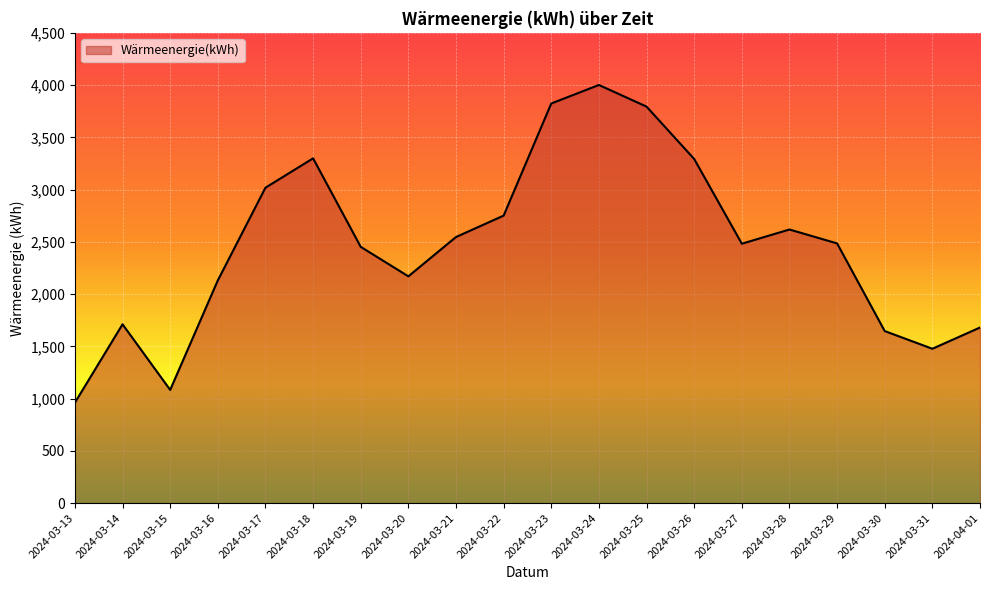

What is the approximate value at 2024-03-30, to the nearest 50?

1650